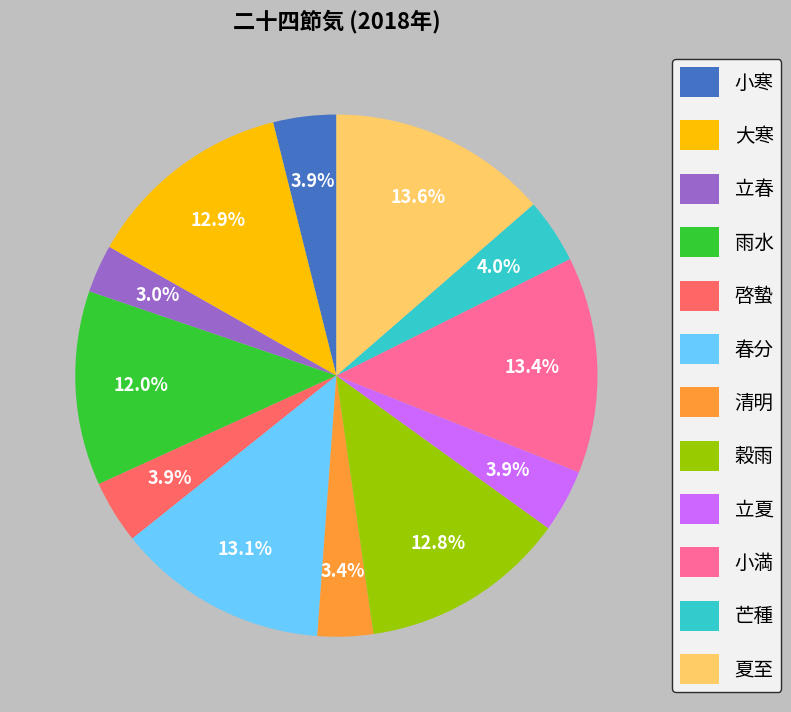

Does any single category account for the majority?

No